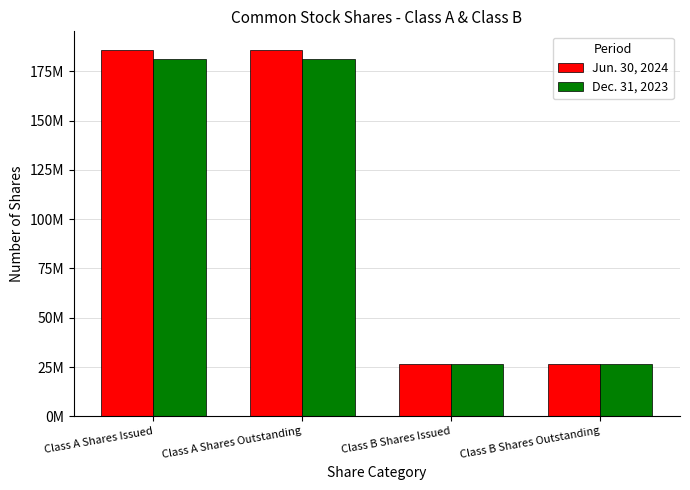

List the series in order of their peak value, lowest first.

Dec. 31, 2023, Jun. 30, 2024